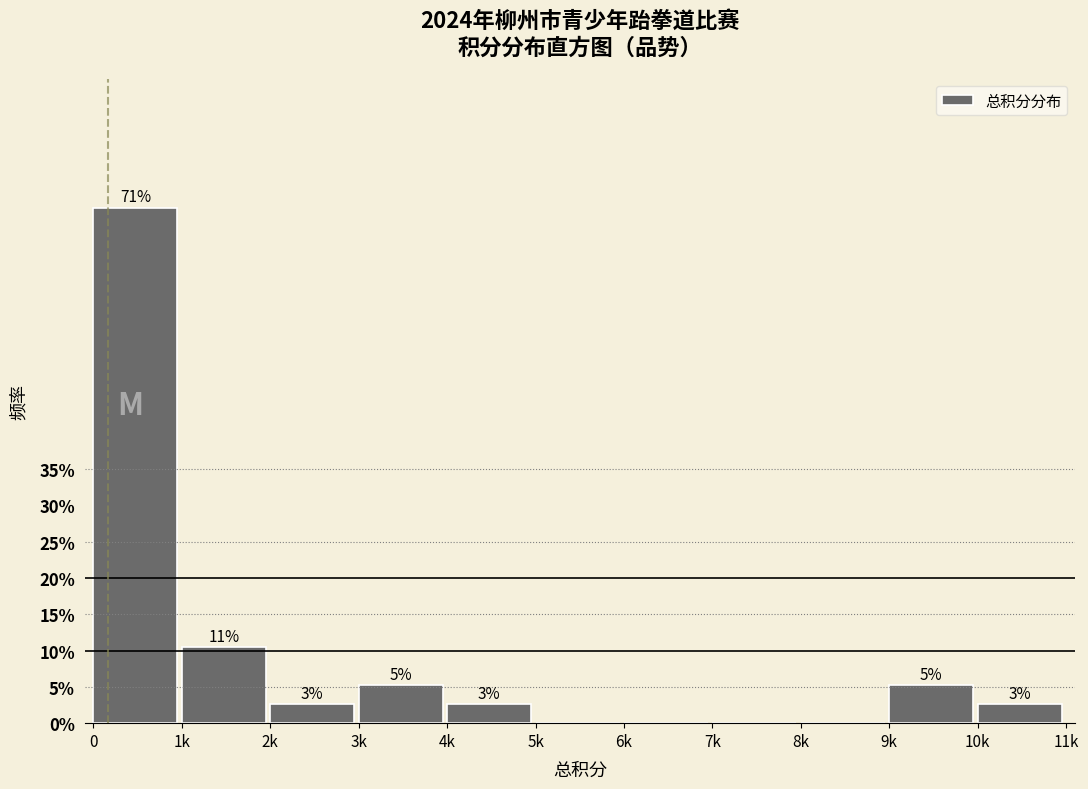

Are the bars horizontal?

No